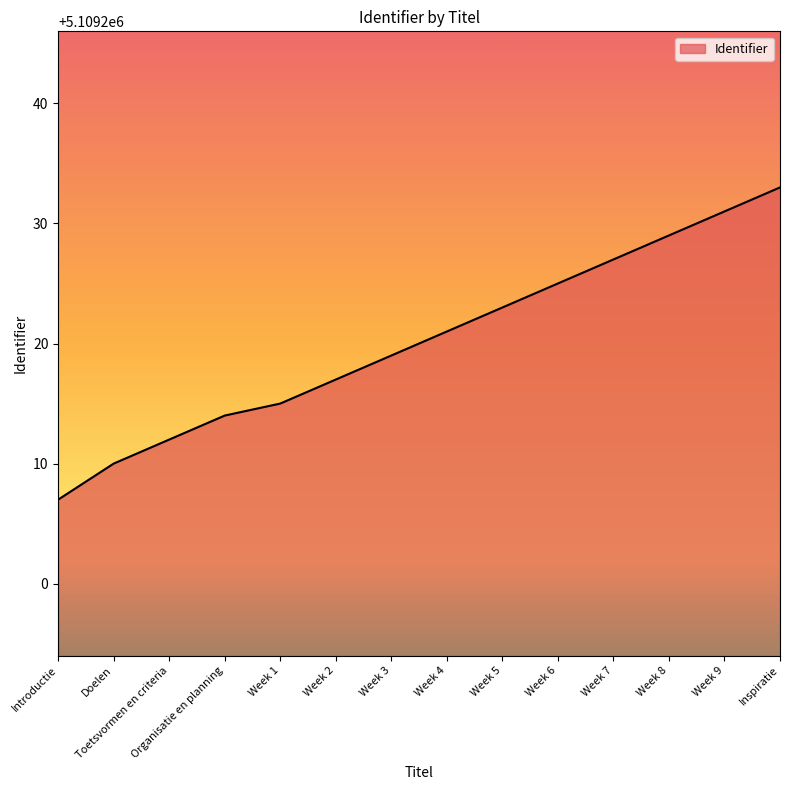

The chart shows a value of 5109225 at Week 6. True or false?

True